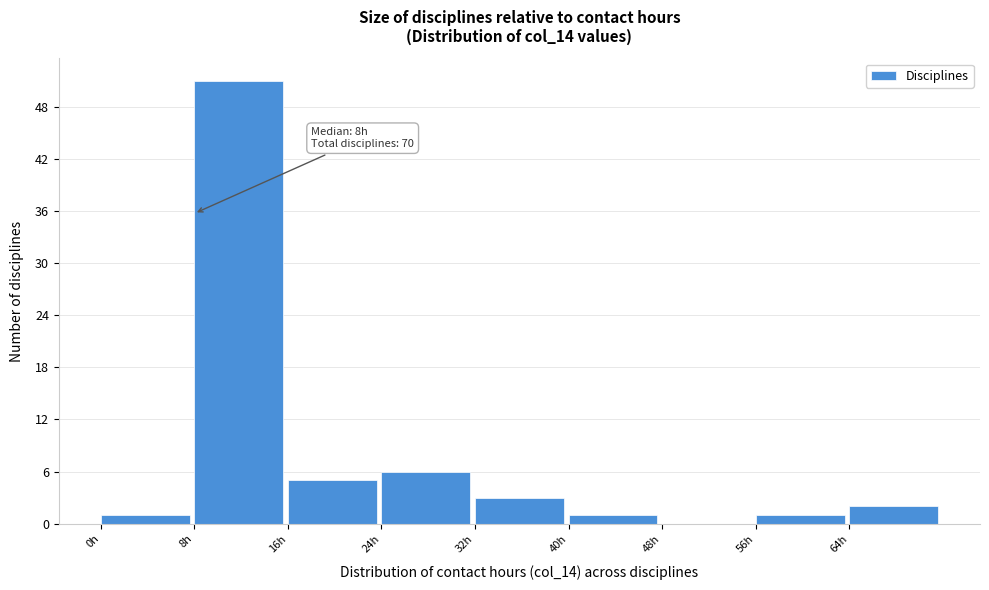

Over which range of the x-axis is the bar tallest?

8 to 16